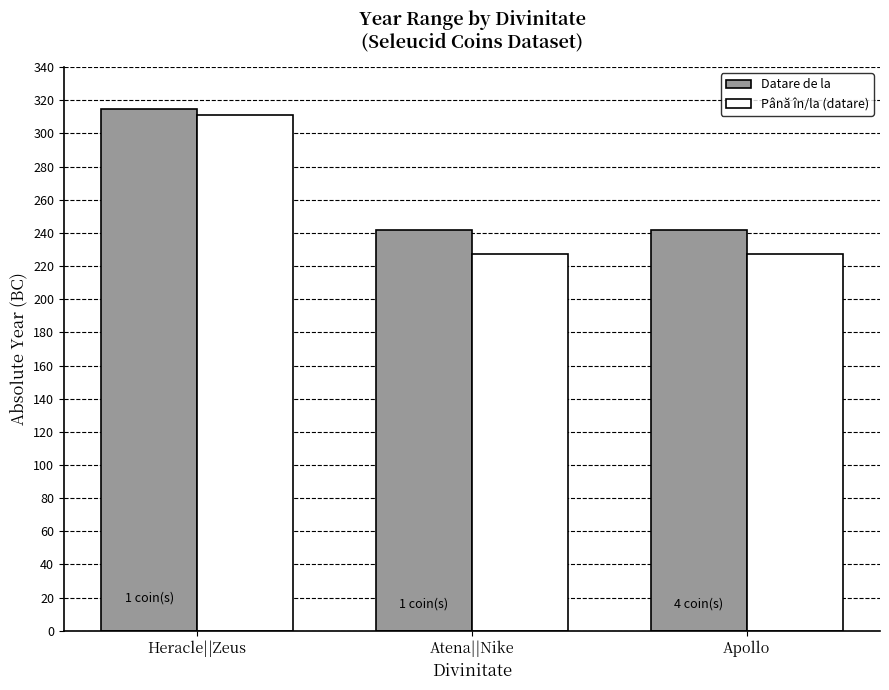

Which series has the widest spread of values?

Până în/la (datare)